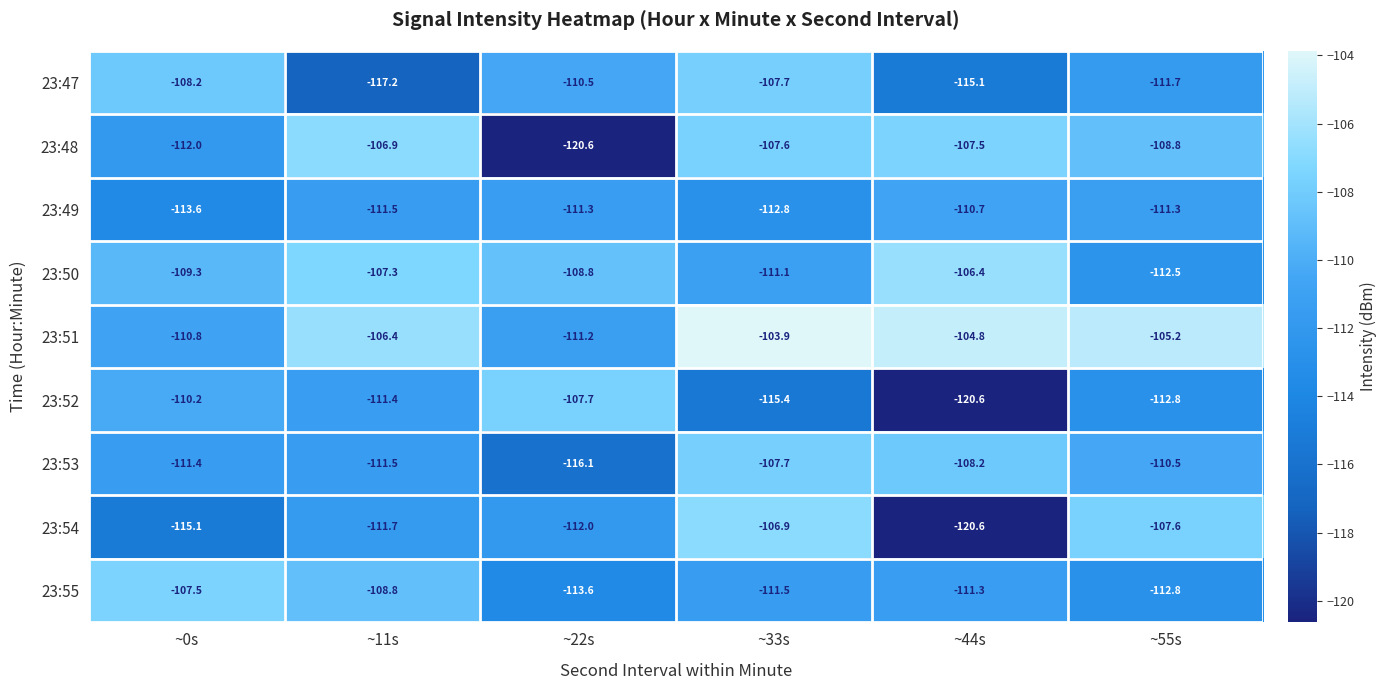

What is the total value across all series at ~44s?

-1005.2